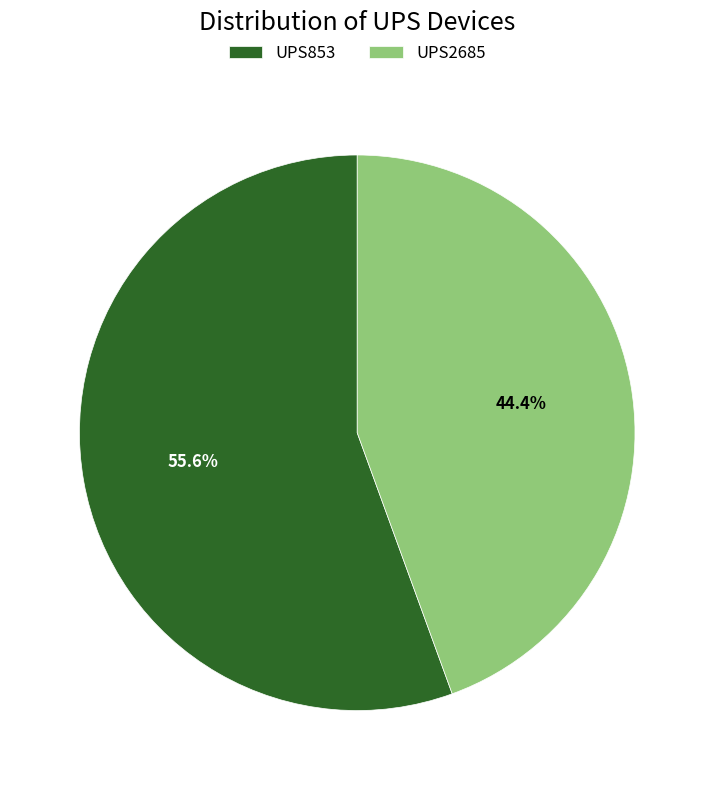

Is it true that UPS2685 is 55% of the pie?

False